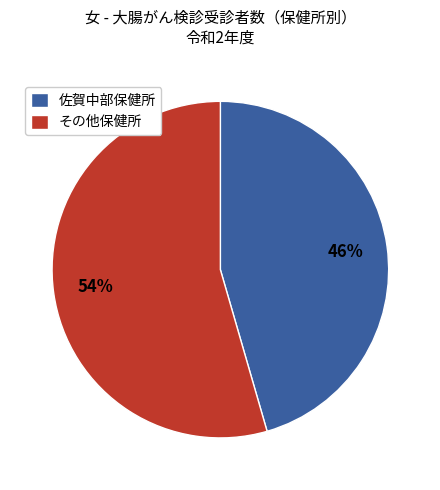

Approximately how many times larger is the value at その他保健所 compared to 佐賀中部保健所?

1.2